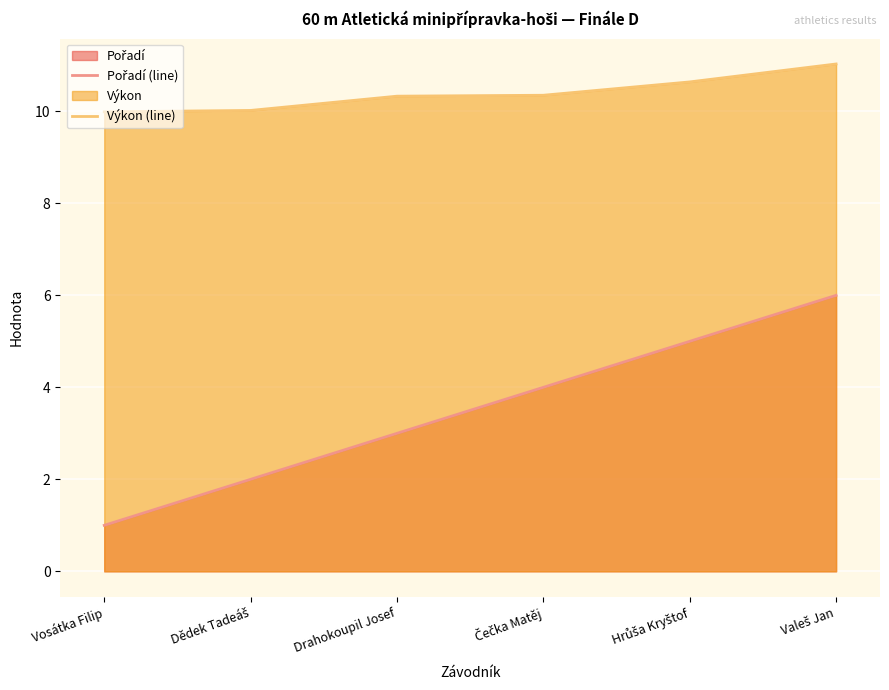

Which has a higher value, Dědek Tadeáš or Čečka Matěj?

Čečka Matěj